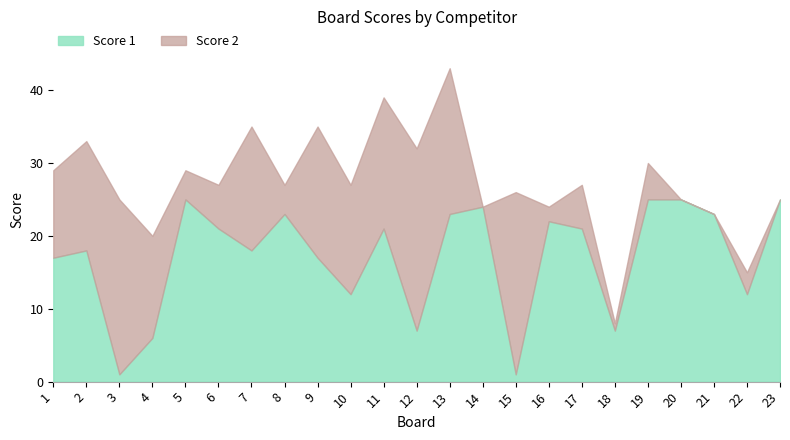

What is the average value of the Score 1 series?

17